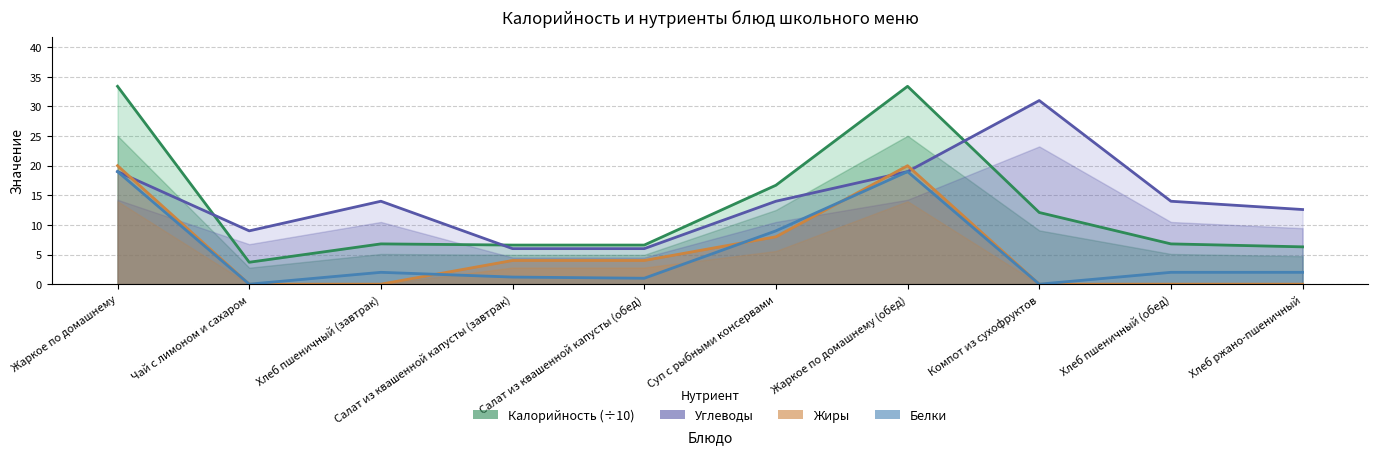

True or false: Белки has a value of 1.3 at Салат из квашенной капусты (обед).

False